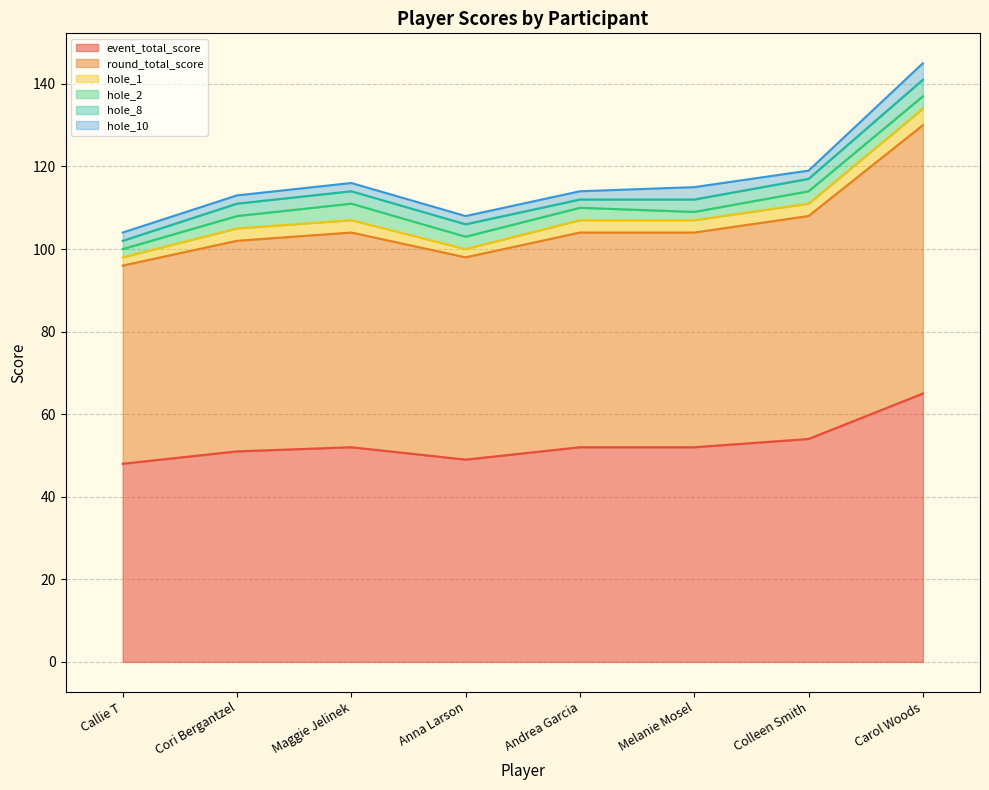

True or false: hole_2 has a value of 3 at Melanie Mosel.

False